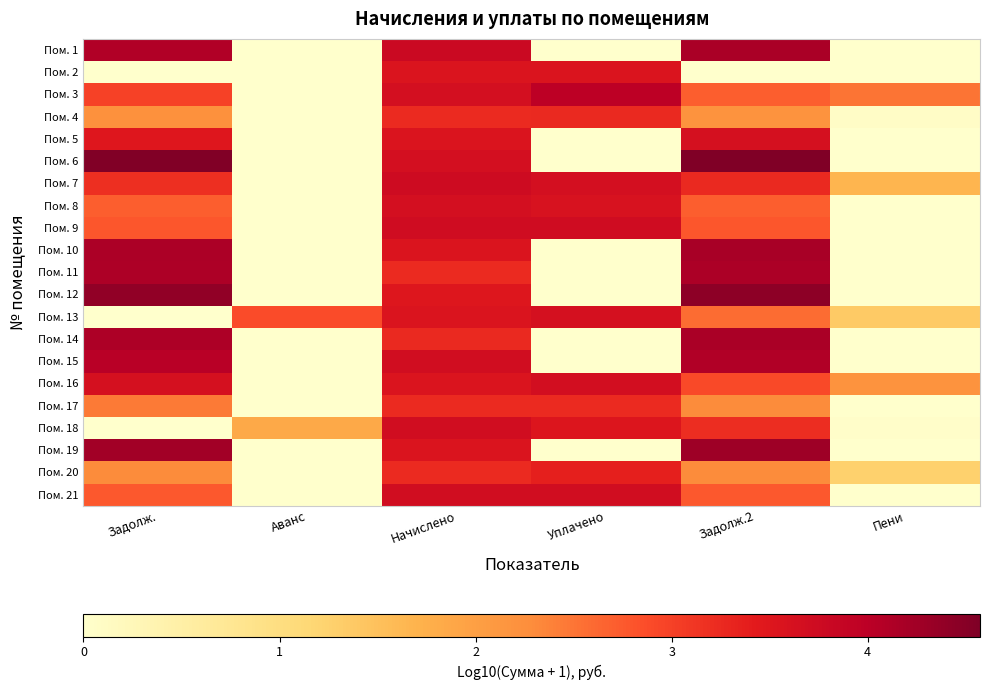

Reading left to right, list all the values displayed in this chart.

Пом. 1: Задолж.=4.1	Аванс=0.0	Начислено=3.8	Уплачено=0.0	Задолж.2=4.2	Пени=0.0
Пом. 2: Задолж.=0.0	Аванс=0.0	Начислено=3.5	Уплачено=3.5	Задолж.2=0.0	Пени=0.0
Пом. 3: Задолж.=3.0	Аванс=0.0	Начислено=3.7	Уплачено=4.0	Задолж.2=2.7	Пени=2.5
Пом. 4: Задолж.=2.2	Аванс=0.0	Начислено=3.2	Уплачено=3.3	Задолж.2=2.2	Пени=0.1
Пом. 5: Задолж.=3.5	Аванс=0.0	Начислено=3.5	Уплачено=0.0	Задолж.2=3.6	Пени=0.0
Пом. 6: Задолж.=4.5	Аванс=0.0	Начислено=3.7	Уплачено=0.0	Задолж.2=4.6	Пени=0.0
Пом. 7: Задолж.=3.2	Аванс=0.0	Начислено=3.7	Уплачено=3.7	Задолж.2=3.3	Пени=1.7
Пом. 8: Задолж.=2.7	Аванс=0.0	Начислено=3.7	Уплачено=3.6	Задолж.2=2.7	Пени=0.0
Пом. 9: Задолж.=2.8	Аванс=0.0	Начислено=3.7	Уплачено=3.7	Задолж.2=2.8	Пени=0.0
Пом. 10: Задолж.=4.1	Аванс=0.0	Начислено=3.5	Уплачено=0.0	Задолж.2=4.2	Пени=0.0
Пом. 11: Задолж.=4.1	Аванс=0.0	Начислено=3.2	Уплачено=0.0	Задолж.2=4.2	Пени=0.0
Пом. 12: Задолж.=4.4	Аванс=0.0	Начислено=3.5	Уплачено=0.0	Задолж.2=4.4	Пени=0.0
Пом. 13: Задолж.=0.0	Аванс=2.9	Начислено=3.5	Уплачено=3.6	Задолж.2=2.6	Пени=1.4
Пом. 14: Задолж.=4.1	Аванс=0.0	Начислено=3.3	Уплачено=0.0	Задолж.2=4.2	Пени=0.0
Пом. 15: Задолж.=4.0	Аванс=0.0	Начислено=3.7	Уплачено=0.0	Задолж.2=4.1	Пени=0.0
Пом. 16: Задолж.=3.6	Аванс=0.0	Начислено=3.5	Уплачено=3.7	Задолж.2=2.9	Пени=2.2
Пом. 17: Задолж.=2.5	Аванс=0.0	Начислено=3.2	Уплачено=3.2	Задолж.2=2.3	Пени=0.0
Пом. 18: Задолж.=0.0	Аванс=1.9	Начислено=3.7	Уплачено=3.5	Задолж.2=3.2	Пени=0.1
Пом. 19: Задолж.=4.2	Аванс=0.0	Начислено=3.5	Уплачено=0.0	Задолж.2=4.3	Пени=0.0
Пом. 20: Задолж.=2.3	Аванс=0.0	Начислено=3.2	Уплачено=3.4	Задолж.2=2.3	Пени=1.3
Пом. 21: Задолж.=2.8	Аванс=0.0	Начислено=3.7	Уплачено=3.7	Задолж.2=2.8	Пени=0.0